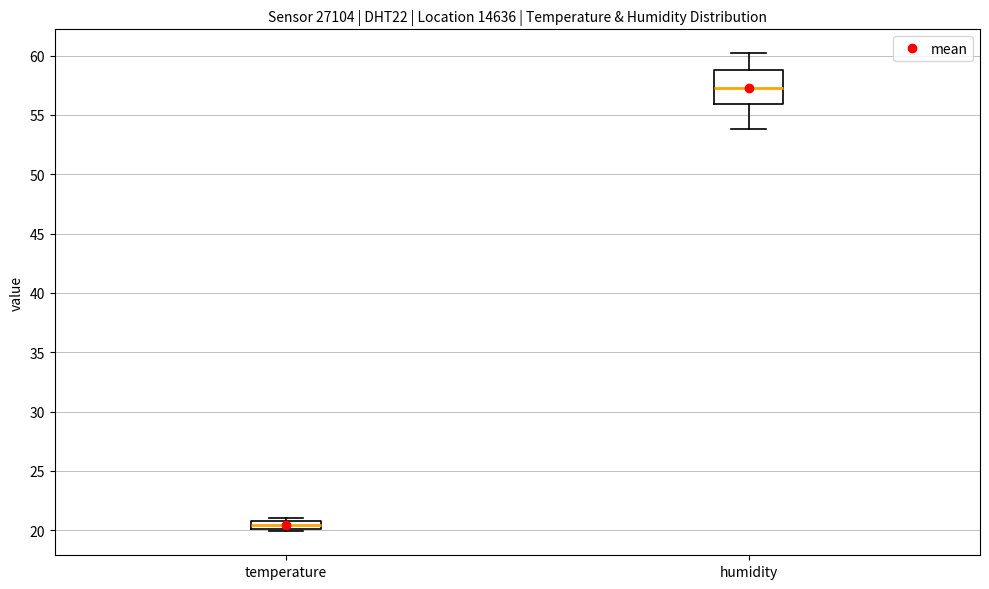

Which box's median line is the lowest?

temperature